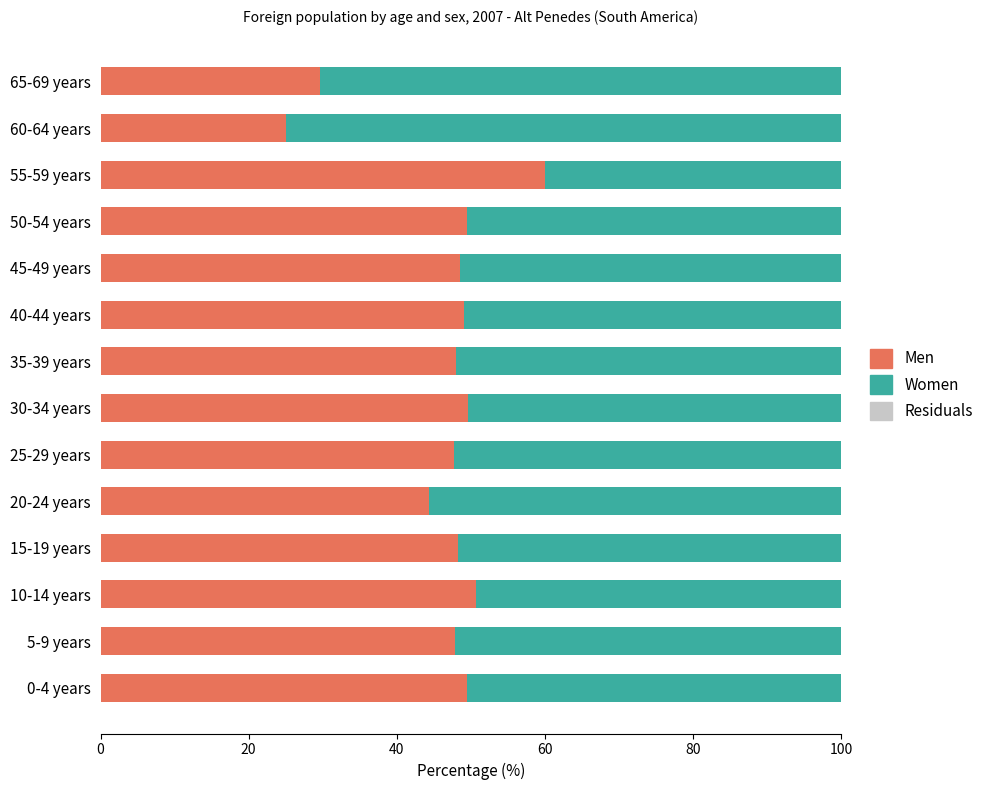

Count the number of categories in the chart.

14